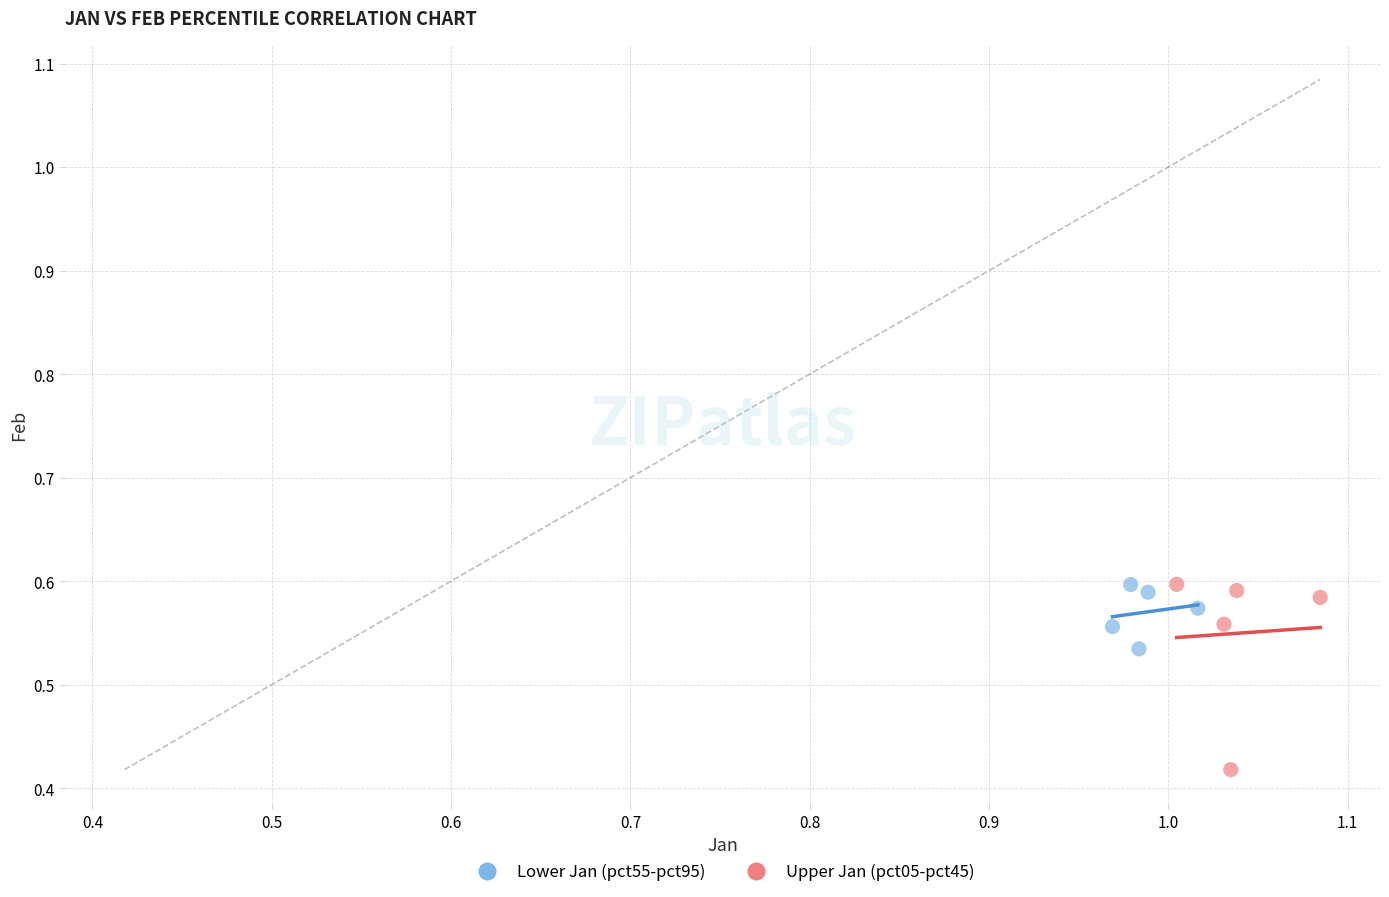

Which series reaches the minimum Y coordinate?

Upper Jan (pct05-pct45)